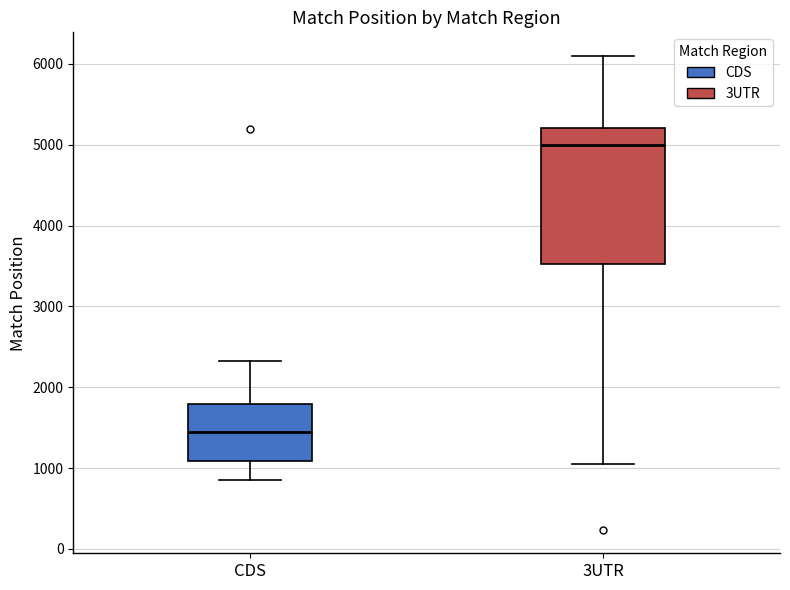

Reading left to right, read every box against the y-axis: the position of its median line, the range the box covers, and the ends of its whiskers. The values are not printed on the chart, so give them approximately, as read against the axis.

CDS: median 1400, box 1100 to 1800, whiskers 800 to 2300
3UTR: median 5000, box 3500 to 5200, whiskers 1000 to 6100